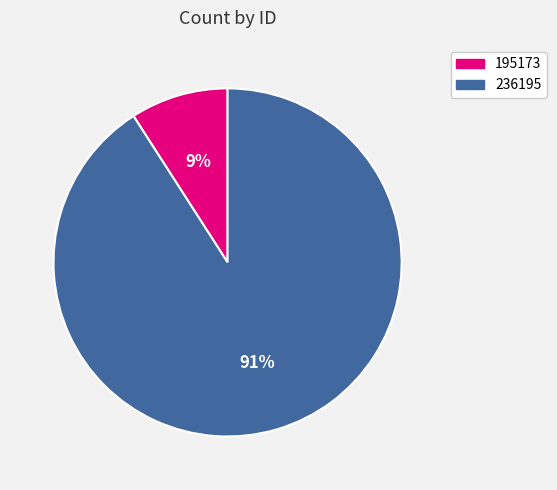

True or false: 236195 accounts for 91% of the total.

True